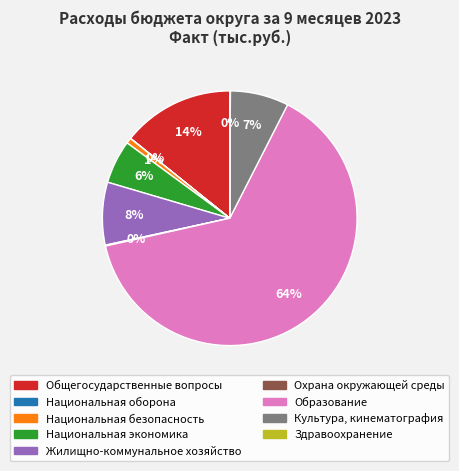

Which category has the biggest portion of the pie?

Образование